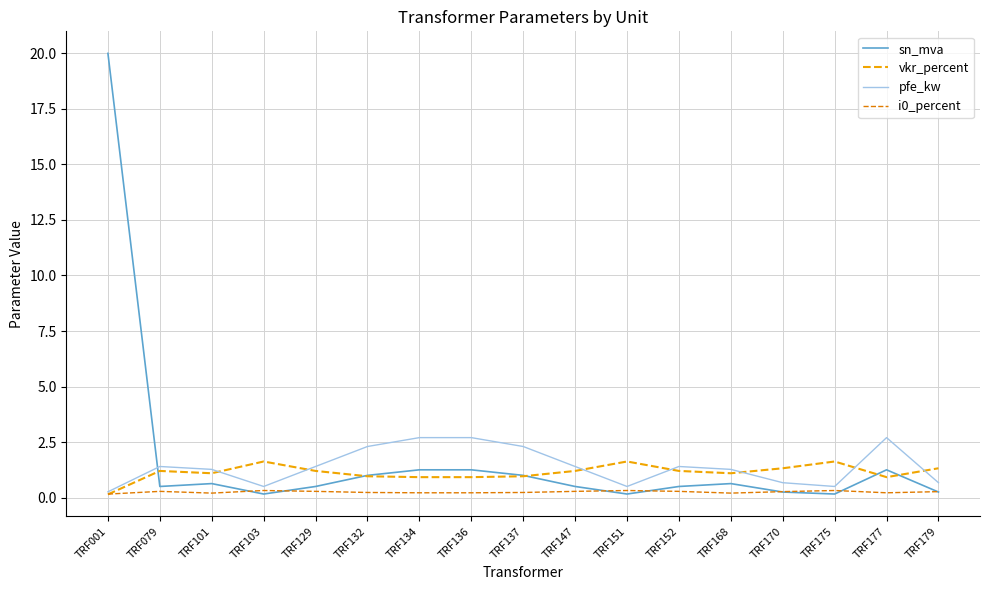

How many intersections are there between vkr_percent and sn_mva?

5